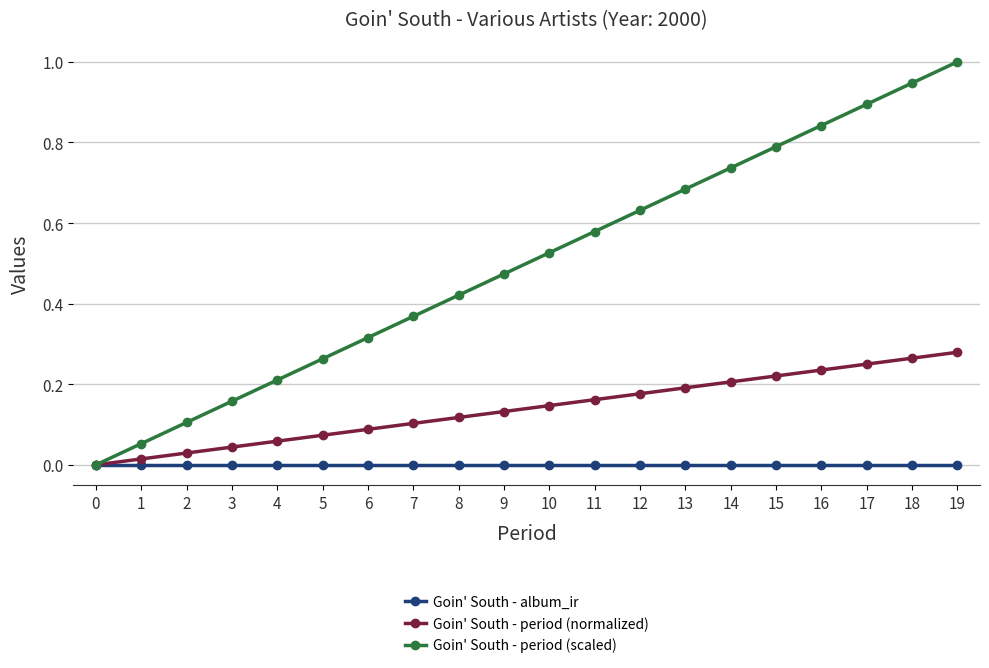

List the series in order of their overall mean, highest first.

Goin' South - period (scaled), Goin' South - period (normalized), Goin' South - album_ir